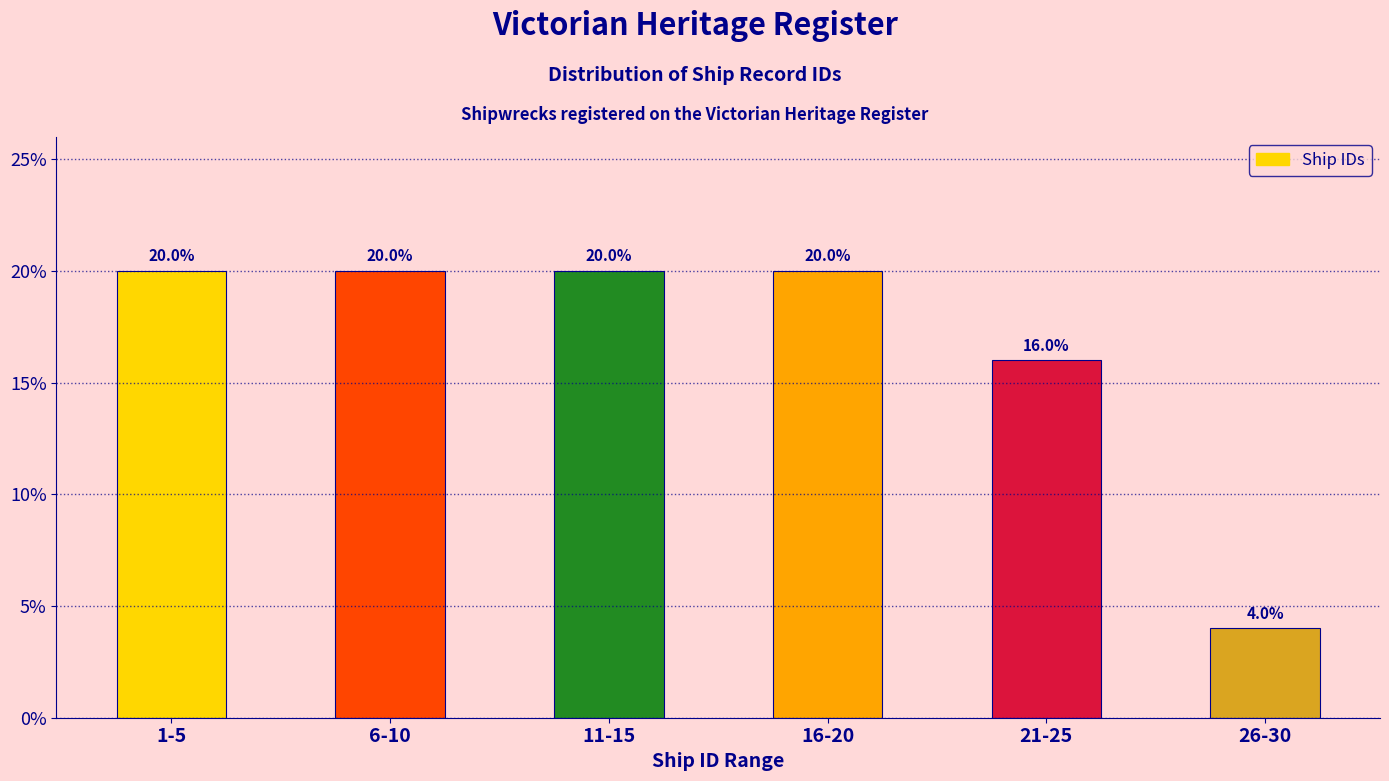

Reading left to right, transcribe all the data shown in this chart.

1-5=20	6-10=20	11-15=20	16-20=20	21-25=16	26-30=4